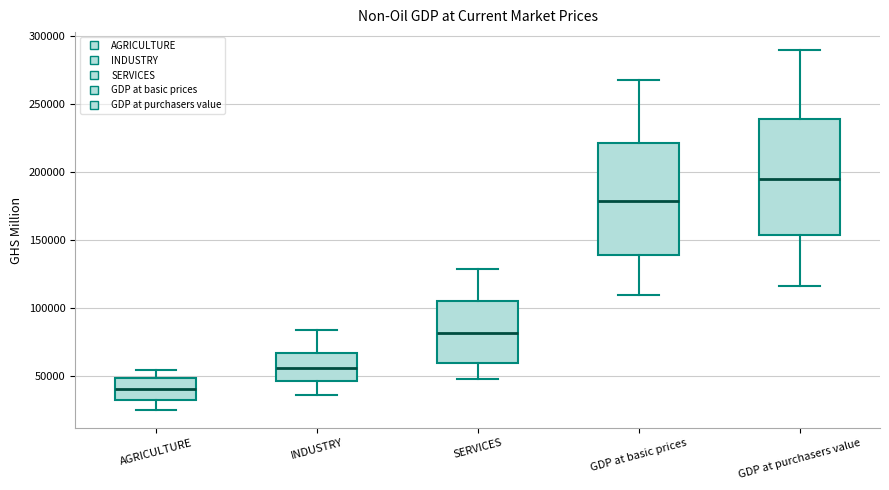

Reading left to right, read every box against the y-axis: the position of its median line, the range the box covers, and the ends of its whiskers. The values are not printed on the chart, so give them approximately, as read against the axis.

AGRICULTURE: median 40000, box 30000 to 50000, whiskers 25000 to 55000
INDUSTRY: median 55000, box 45000 to 65000, whiskers 35000 to 85000
SERVICES: median 80000, box 60000 to 105000, whiskers 50000 to 130000
GDP at basic prices: median 180000, box 140000 to 220000, whiskers 110000 to 270000
GDP at purchasers value: median 195000, box 155000 to 240000, whiskers 115000 to 290000